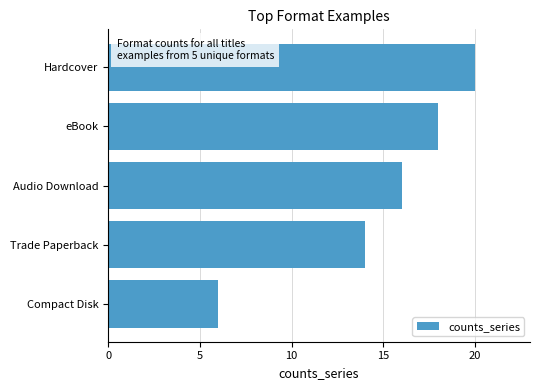

What is the change in value from Trade Paperback to Audio Download?

+2